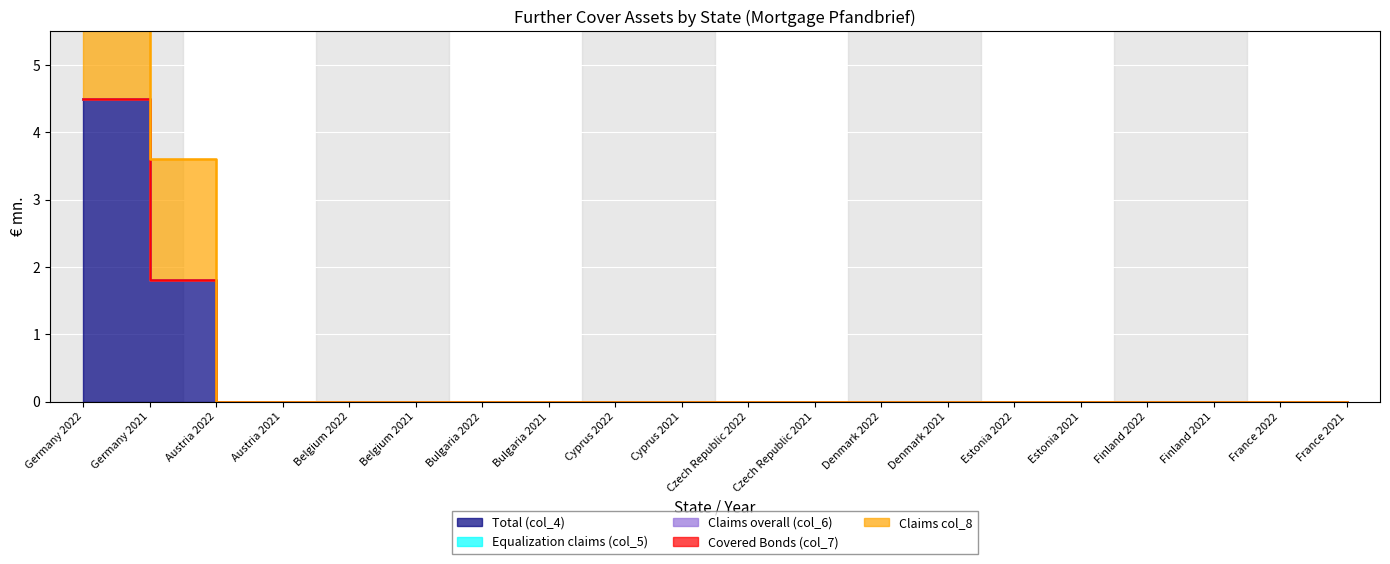

True or false: Claims overall (col_6) and Claims col_8 cross at least once.

False